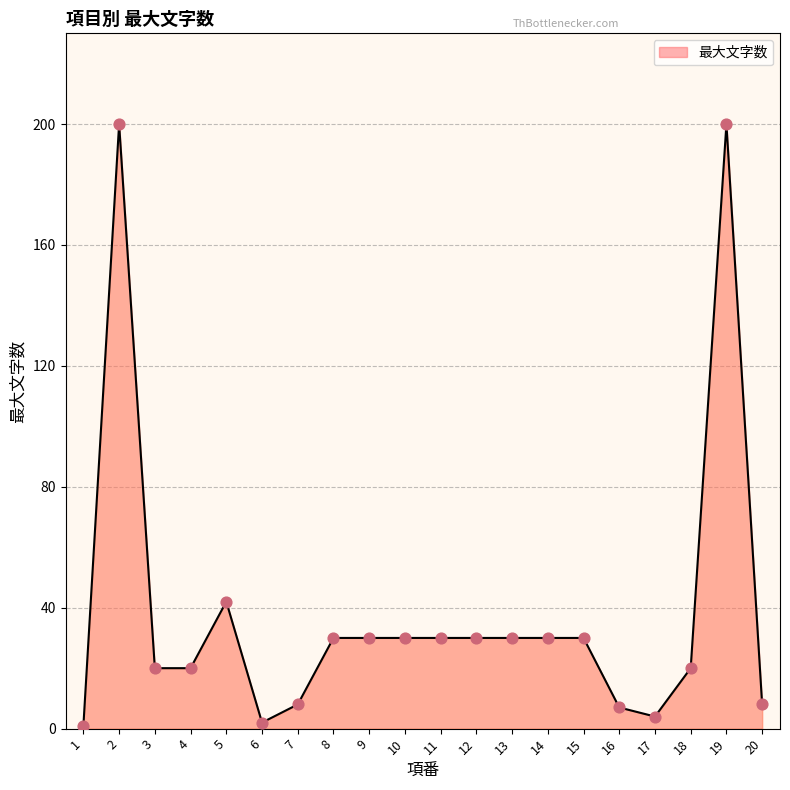

Approximately how many times larger is the value at 15 compared to 11?

1.0